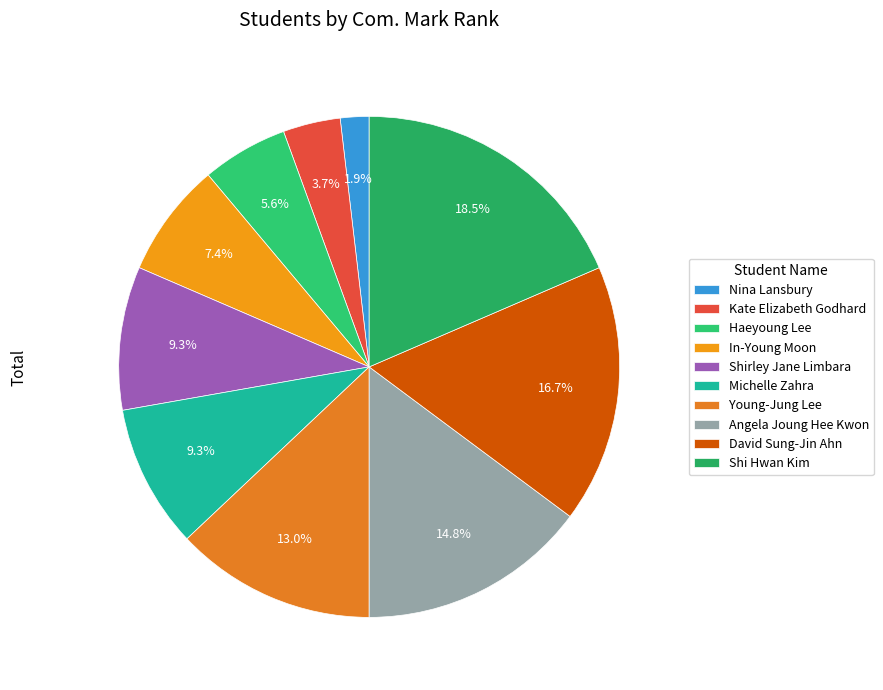

To the nearest percent, what is the combined percentage of David Sung-Jin Ahn and Shi Hwan Kim?

35%